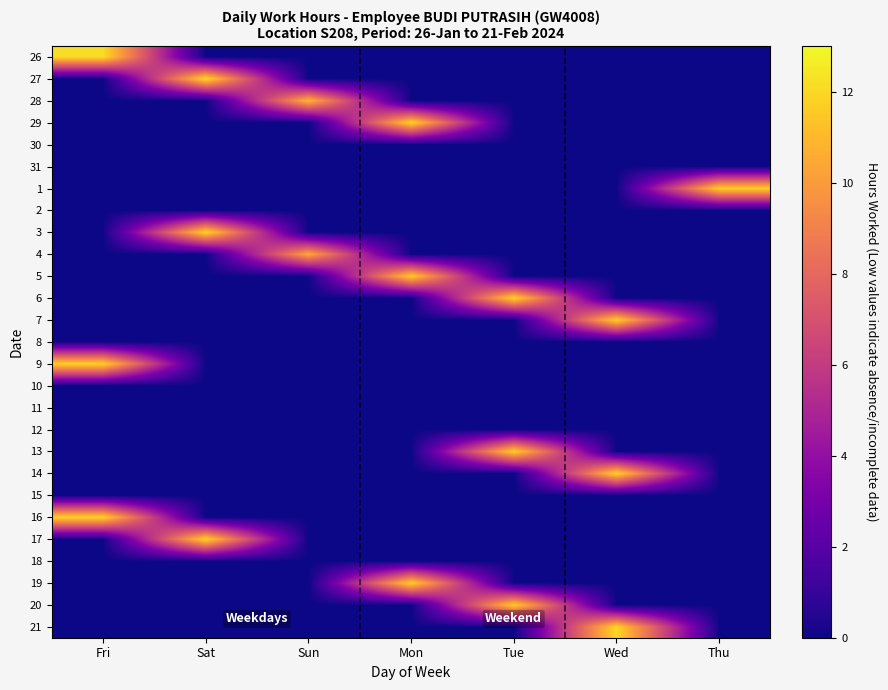

Reading right to left, list all the values displayed in this chart.

26: Thu=0.0	Wed=0.0	Tue=0.0	Mon=0.0	Sun=0.0	Sat=0.0	Fri=12.1
27: Thu=0.0	Wed=0.0	Tue=0.0	Mon=0.0	Sun=0.0	Sat=12.1	Fri=0.0
28: Thu=0.0	Wed=0.0	Tue=0.0	Mon=0.0	Sun=11.0	Sat=0.0	Fri=0.0
29: Thu=0.0	Wed=0.0	Tue=0.0	Mon=11.9	Sun=0.0	Sat=0.0	Fri=0.0
30: Thu=0.0	Wed=0.0	Tue=0.0	Mon=0.0	Sun=0.0	Sat=0.0	Fri=0.0
31: Thu=0.0	Wed=0.0	Tue=0.0	Mon=0.0	Sun=0.0	Sat=0.0	Fri=0.0
1: Thu=11.8	Wed=0.0	Tue=0.0	Mon=0.0	Sun=0.0	Sat=0.0	Fri=0.0
2: Thu=0.0	Wed=0.0	Tue=0.0	Mon=0.0	Sun=0.0	Sat=0.0	Fri=0.0
3: Thu=0.0	Wed=0.0	Tue=0.0	Mon=0.0	Sun=0.0	Sat=11.9	Fri=0.0
4: Thu=0.0	Wed=0.0	Tue=0.0	Mon=0.0	Sun=10.5	Sat=0.0	Fri=0.0
5: Thu=0.0	Wed=0.0	Tue=0.0	Mon=11.7	Sun=0.0	Sat=0.0	Fri=0.0
6: Thu=0.0	Wed=0.0	Tue=11.9	Mon=0.0	Sun=0.0	Sat=0.0	Fri=0.0
7: Thu=0.0	Wed=11.8	Tue=0.0	Mon=0.0	Sun=0.0	Sat=0.0	Fri=0.0
8: Thu=0.0	Wed=0.0	Tue=0.0	Mon=0.0	Sun=0.0	Sat=0.0	Fri=0.0
9: Thu=0.0	Wed=0.0	Tue=0.0	Mon=0.0	Sun=0.0	Sat=0.0	Fri=11.9
10: Thu=0.0	Wed=0.0	Tue=0.0	Mon=0.0	Sun=0.0	Sat=0.0	Fri=0.0
11: Thu=0.0	Wed=0.0	Tue=0.0	Mon=0.0	Sun=0.0	Sat=0.0	Fri=0.0
12: Thu=0.0	Wed=0.0	Tue=0.0	Mon=0.0	Sun=0.0	Sat=0.0	Fri=0.0
13: Thu=0.0	Wed=0.0	Tue=11.8	Mon=0.0	Sun=0.0	Sat=0.0	Fri=0.0
14: Thu=0.0	Wed=11.9	Tue=0.0	Mon=0.0	Sun=0.0	Sat=0.0	Fri=0.0
15: Thu=0.0	Wed=0.0	Tue=0.0	Mon=0.0	Sun=0.0	Sat=0.0	Fri=0.0
16: Thu=0.0	Wed=0.0	Tue=0.0	Mon=0.0	Sun=0.0	Sat=0.0	Fri=11.9
17: Thu=0.0	Wed=0.0	Tue=0.0	Mon=0.0	Sun=0.0	Sat=11.9	Fri=0.0
18: Thu=0.0	Wed=0.0	Tue=0.0	Mon=0.0	Sun=0.0	Sat=0.0	Fri=0.0
19: Thu=0.0	Wed=0.0	Tue=0.0	Mon=11.8	Sun=0.0	Sat=0.0	Fri=0.0
20: Thu=0.0	Wed=0.0	Tue=11.7	Mon=0.0	Sun=0.0	Sat=0.0	Fri=0.0
21: Thu=0.0	Wed=12.1	Tue=0.0	Mon=0.0	Sun=0.0	Sat=0.0	Fri=0.0